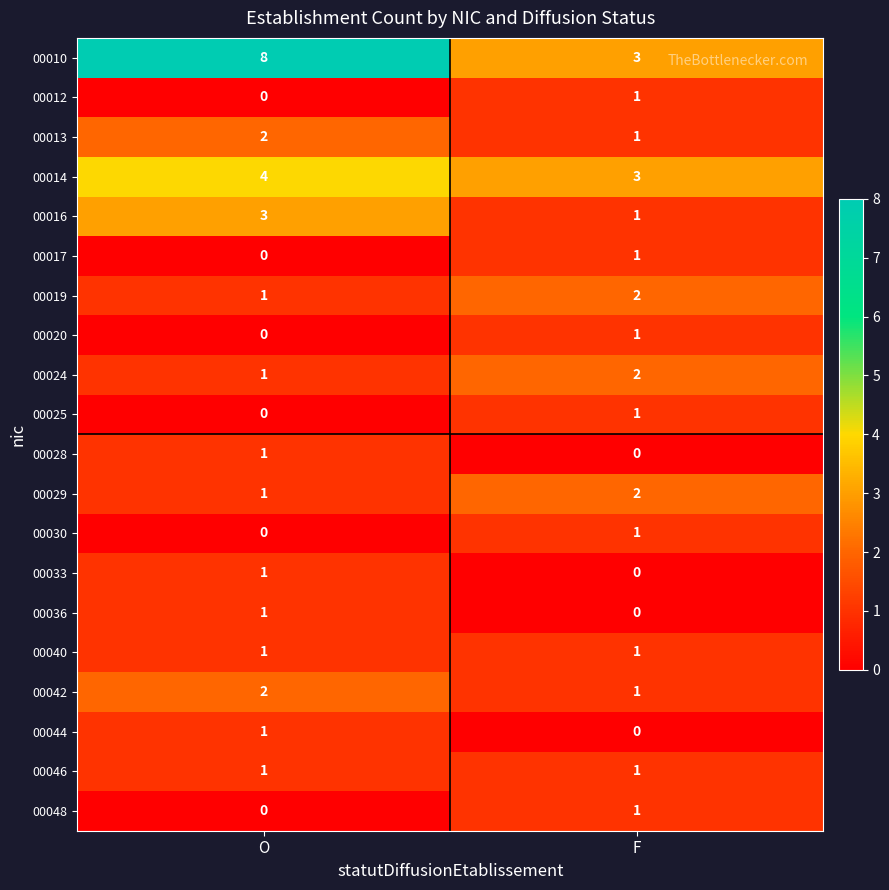

Count the number of categories in the chart.

2